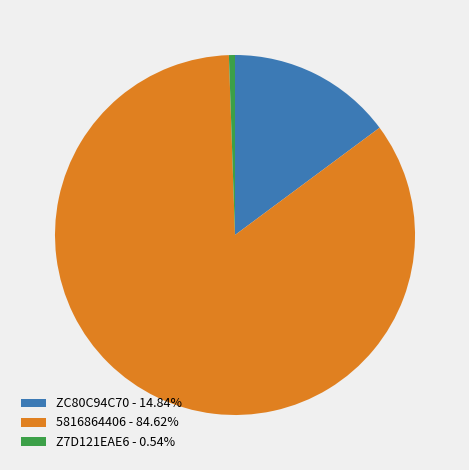

Do ZC80C94C70 - 14.84% and 5816864406 - 84.62% together represent more than half of the pie?

Yes